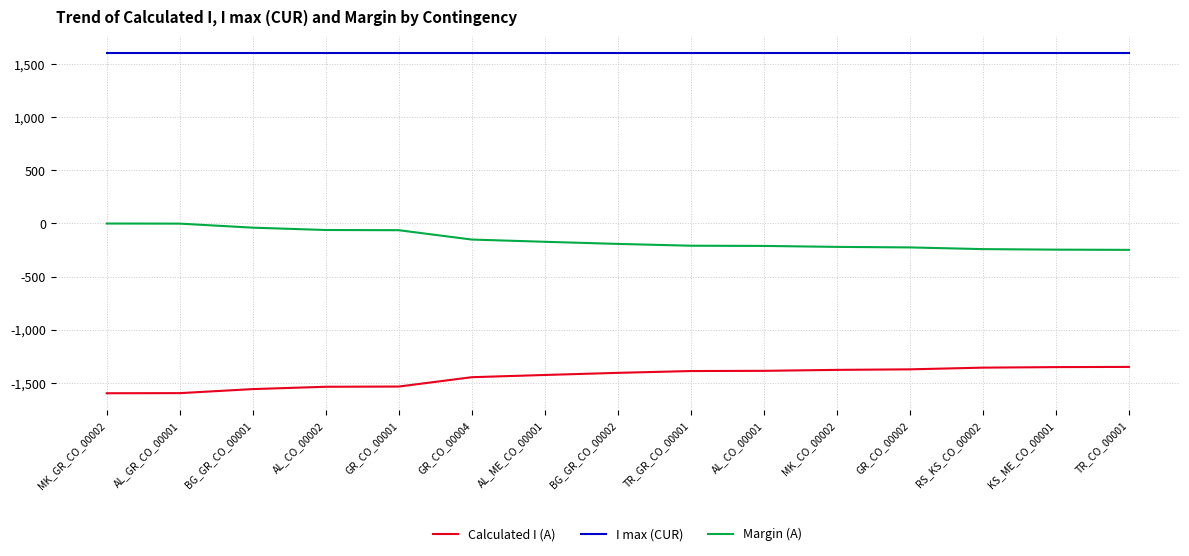

The value of I max (CUR) at TR_CO_00001 is 2102. True or false?

False